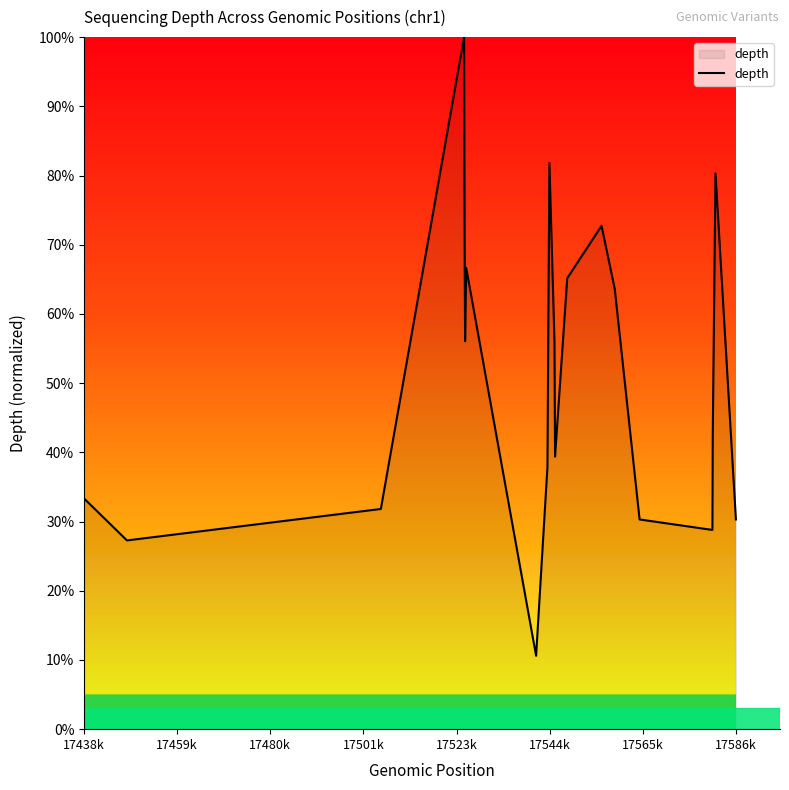

What is the difference between the maximum and minimum values?

89.4